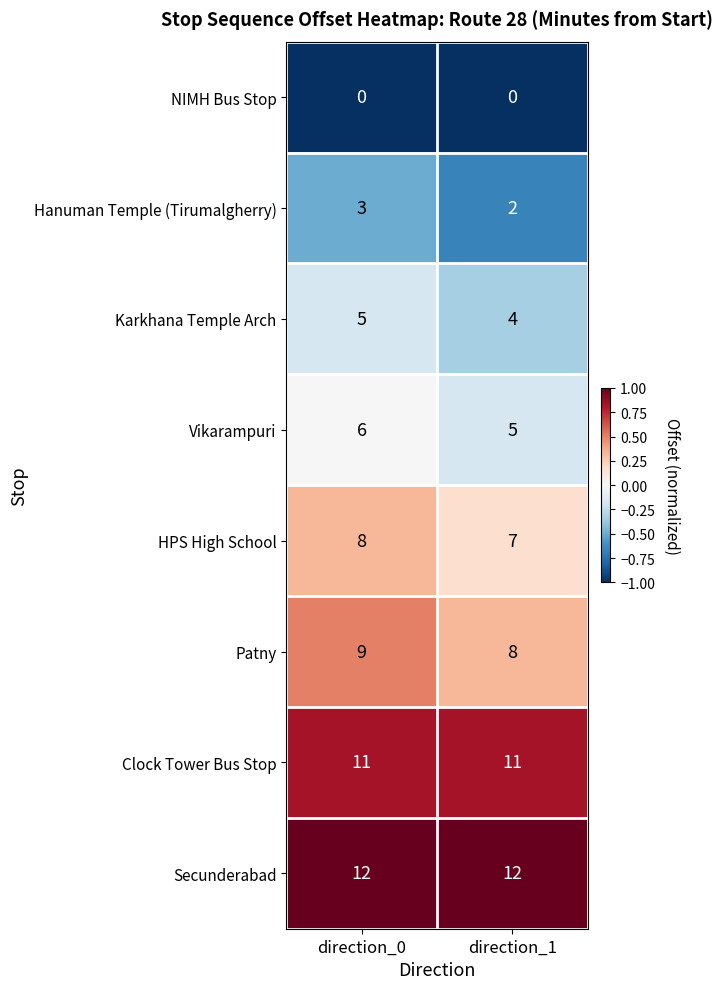

What is the difference between the highest and lowest values at direction_0?

12